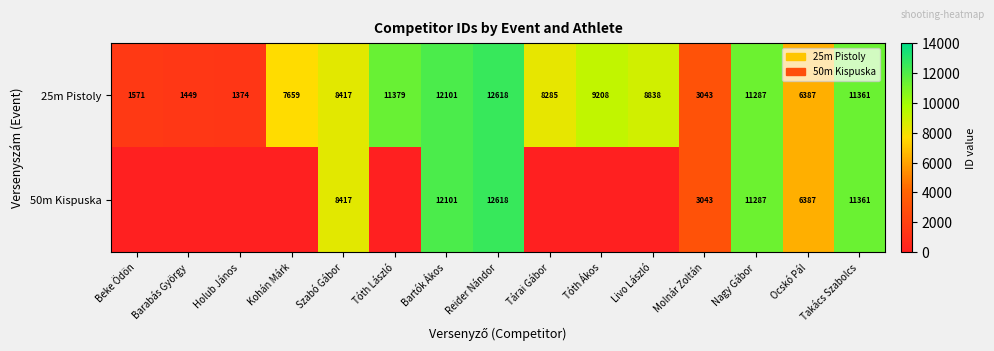

Is it true that 50m Kispuska equals 3812 at Livo László?

False